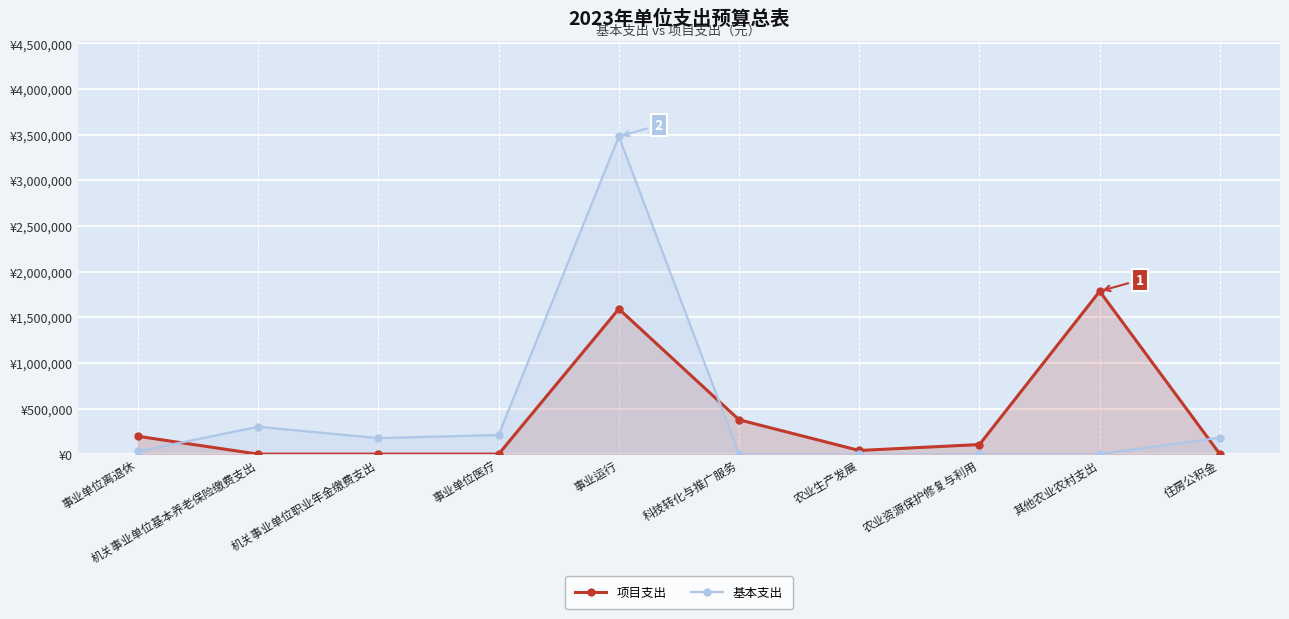

What is the label of the 1st point from the left?

事业单位离退休